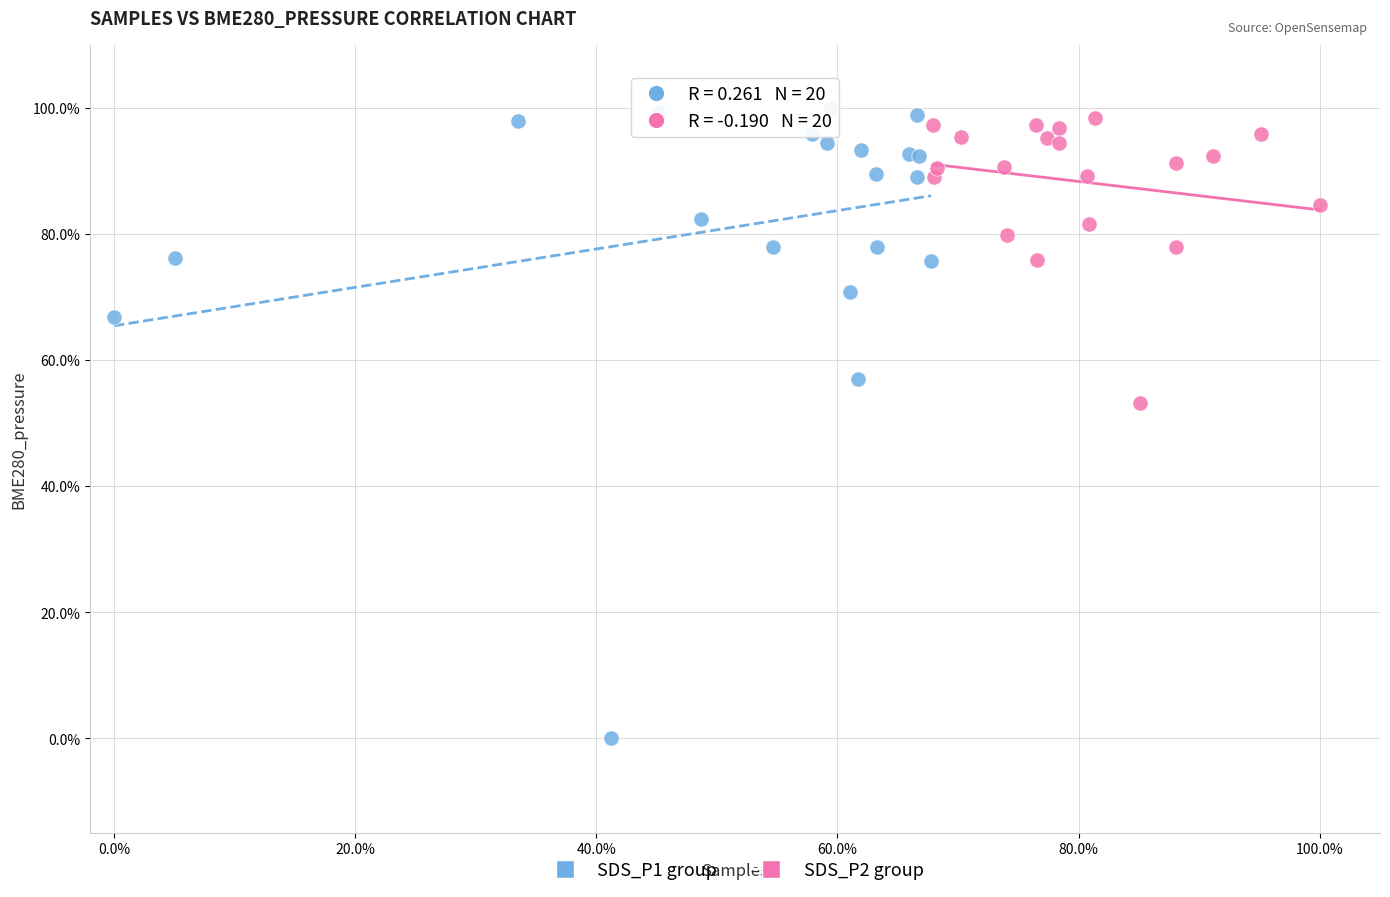

What are all the series names shown in the legend?

SDS_P1 group, SDS_P2 group